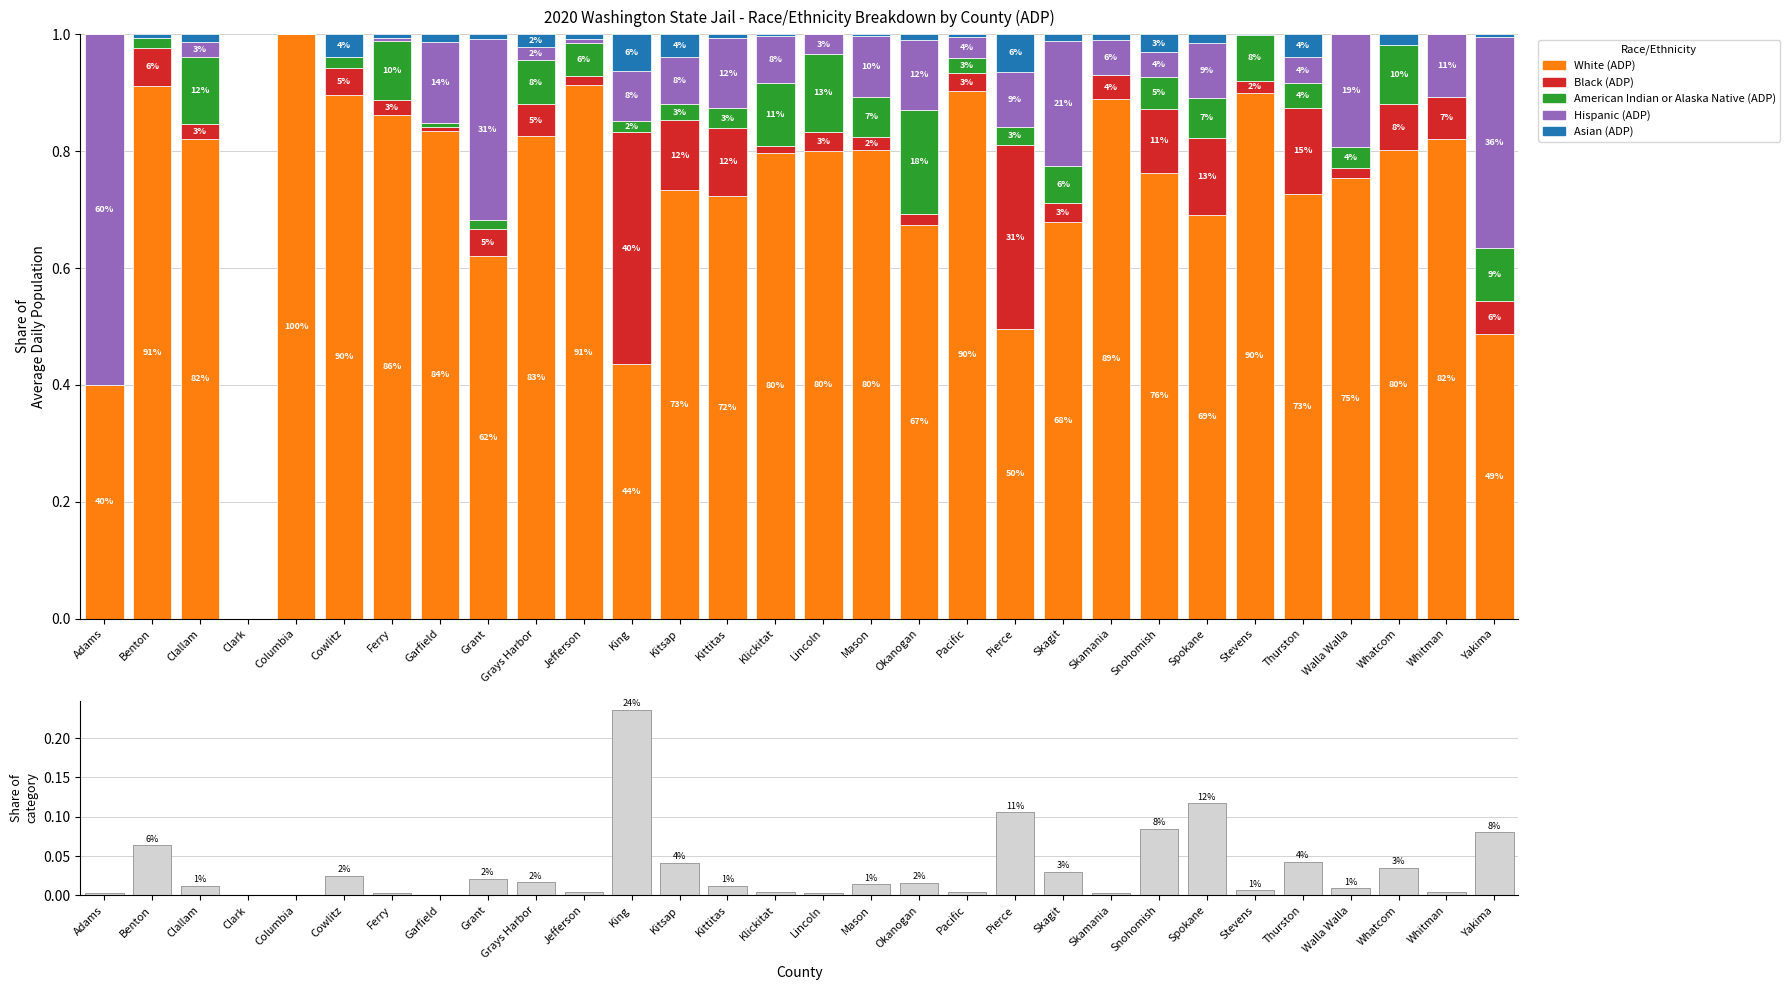

Is the value of White (ADP) at Stevens greater than the value of County share of total ADP at Columbia?

Yes